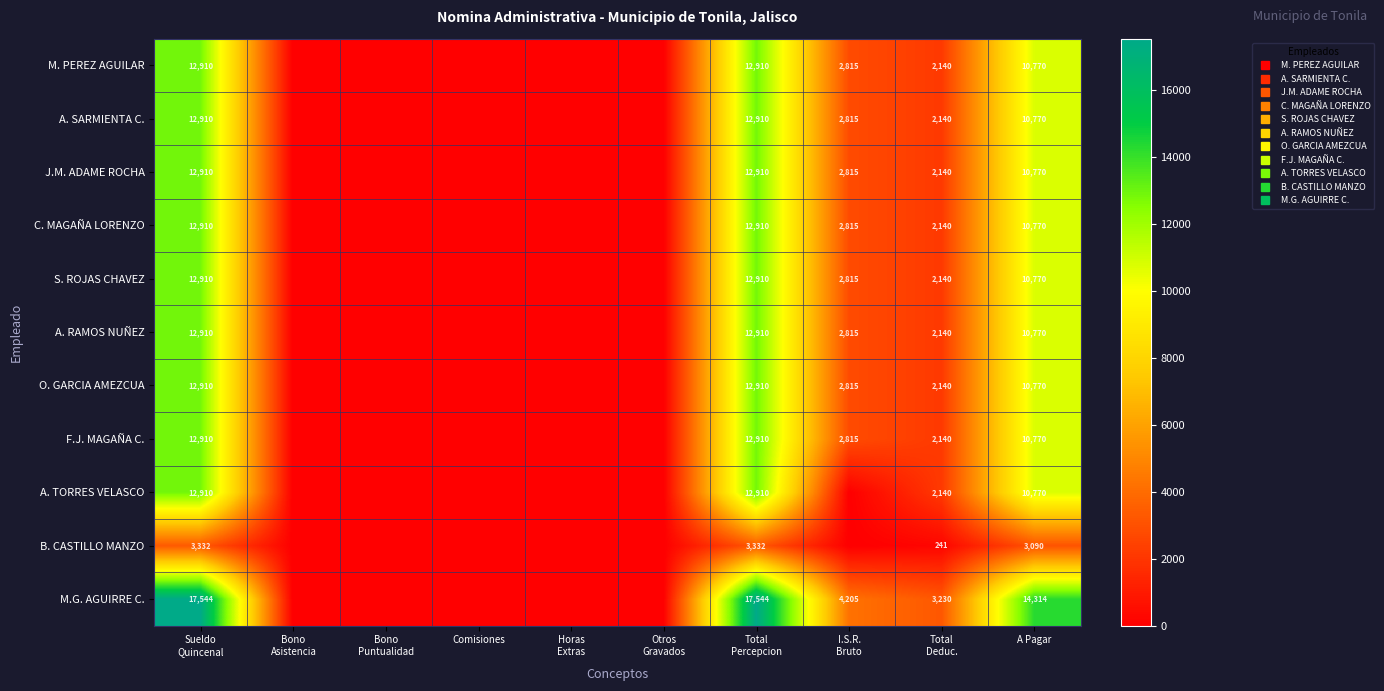

What is the sum of the A. TORRES VELASCO values at Comisiones and A Pagar?

10770.3